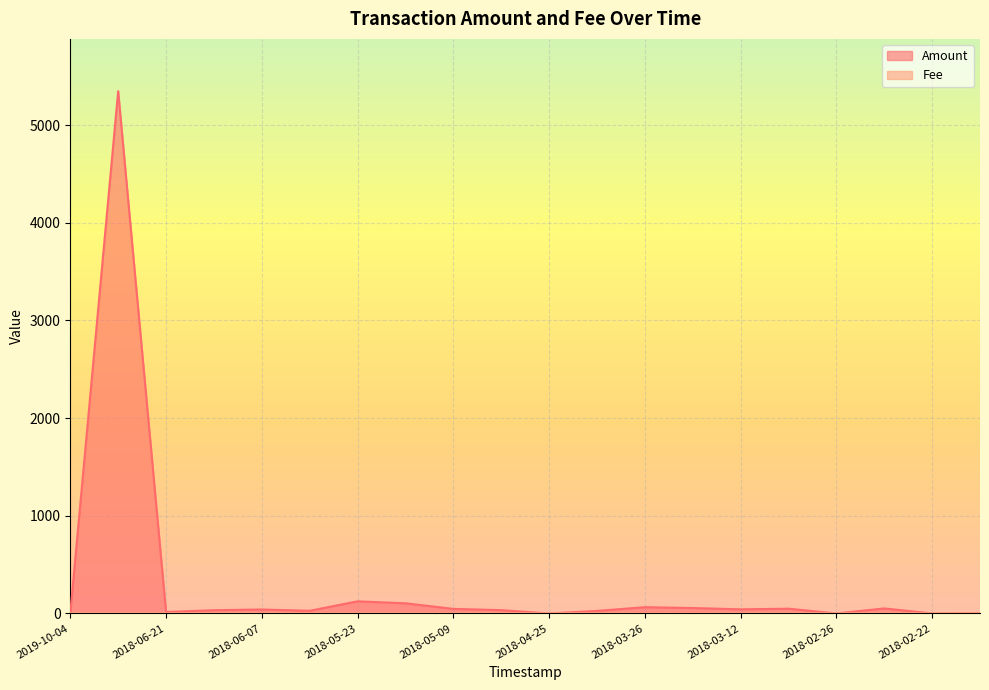

How many interior local valleys does the Amount series have?

6